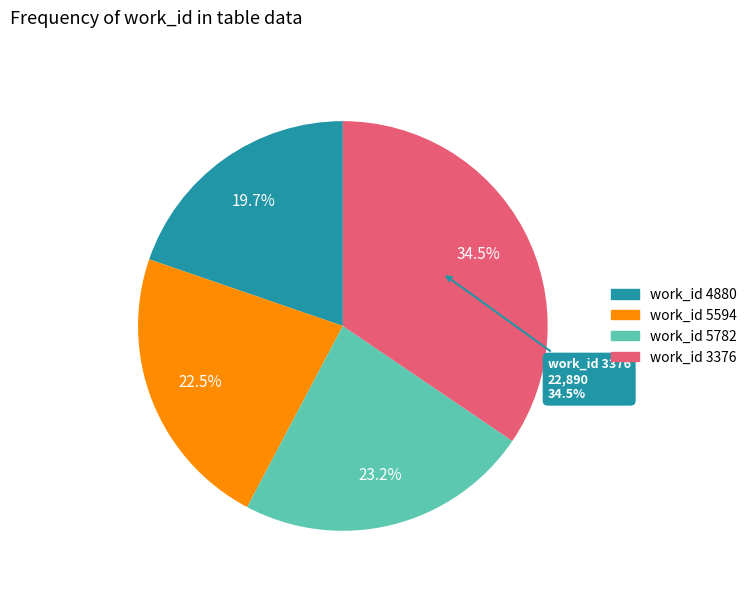

True or false: 4880 accounts for 31% of the total.

False